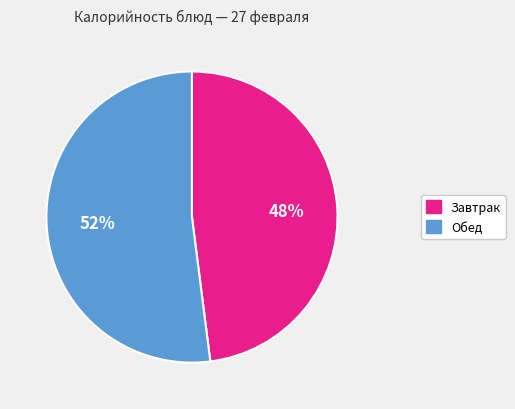

Approximately how many times larger is the value at Завтрак compared to Обед?

0.9